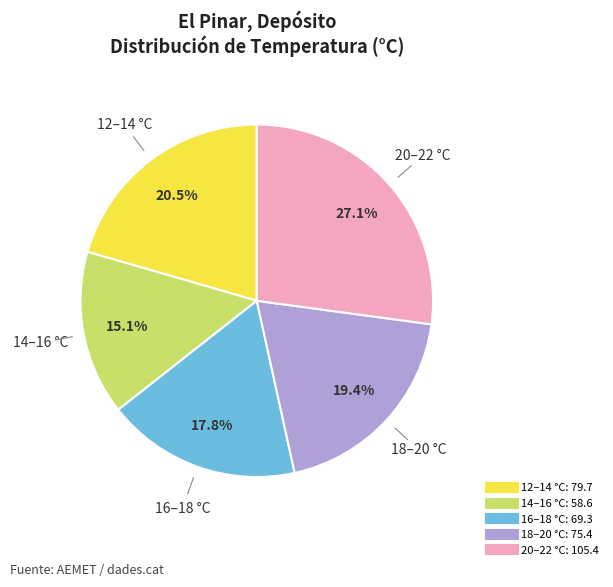

Does any single category account for the majority?

No